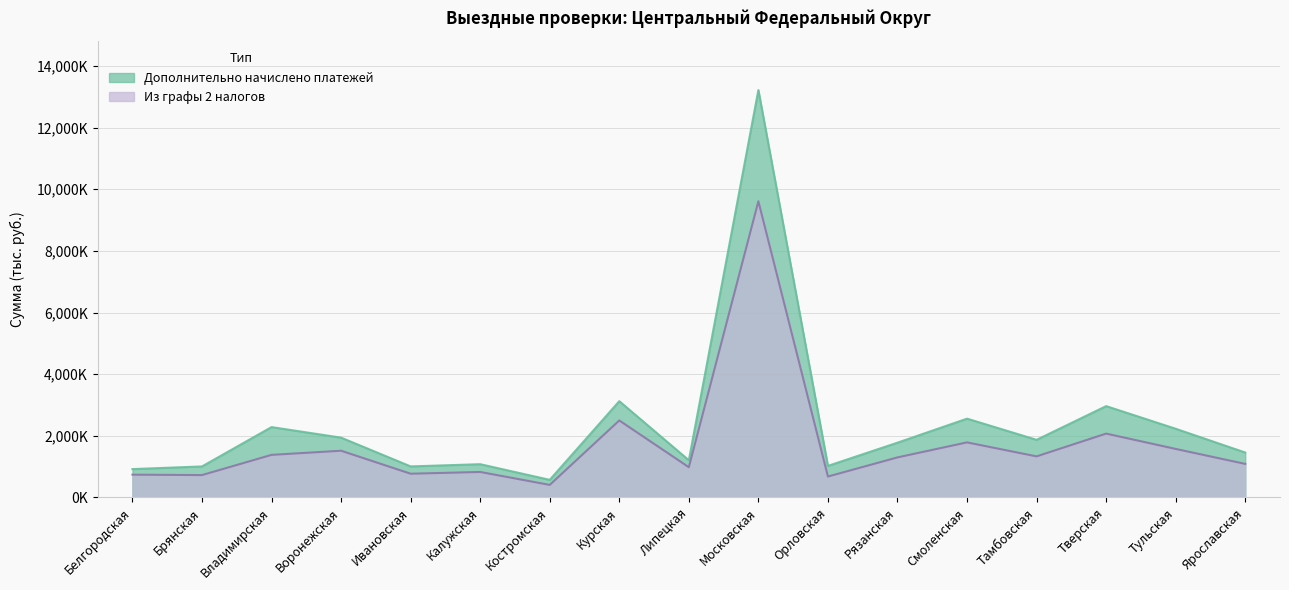

List the labels in order of Дополнительно начислено платежей value, smallest first.

Костромская, Белгородская, Брянская, Ивановская, Орловская, Калужская, Липецкая, Ярославская, Рязанская, Тамбовская, Воронежская, Тульская, Владимирская, Смоленская, Тверская, Курская, Московская